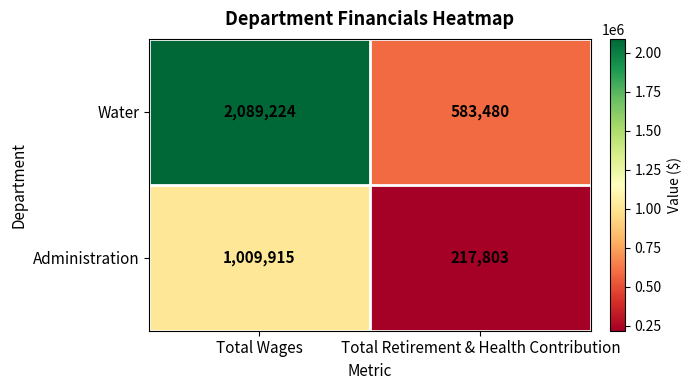

The value of Administration at Total Retirement & Health Contribution is 137478. True or false?

False